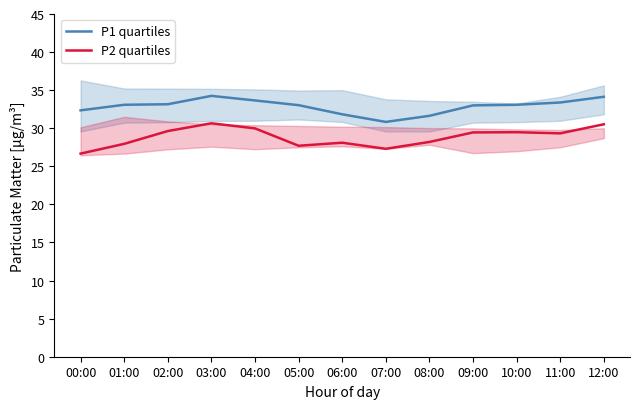

Where does the P2 quartiles series first go above 29?

02:00